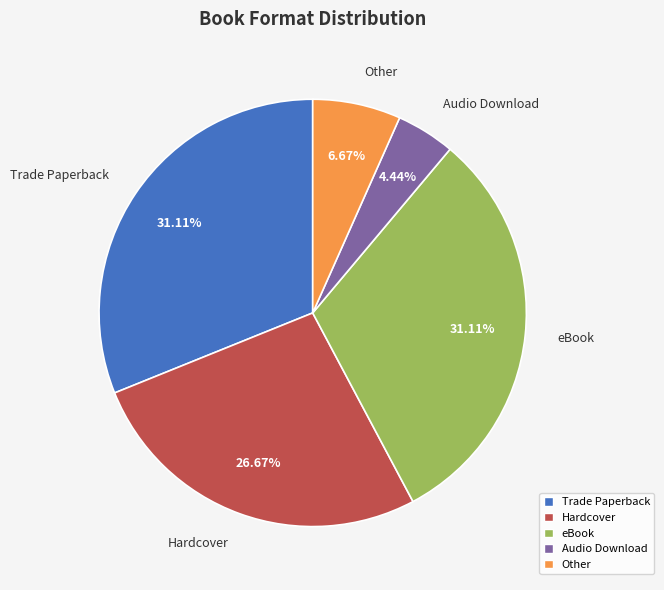

How many slices are in this pie chart?

5